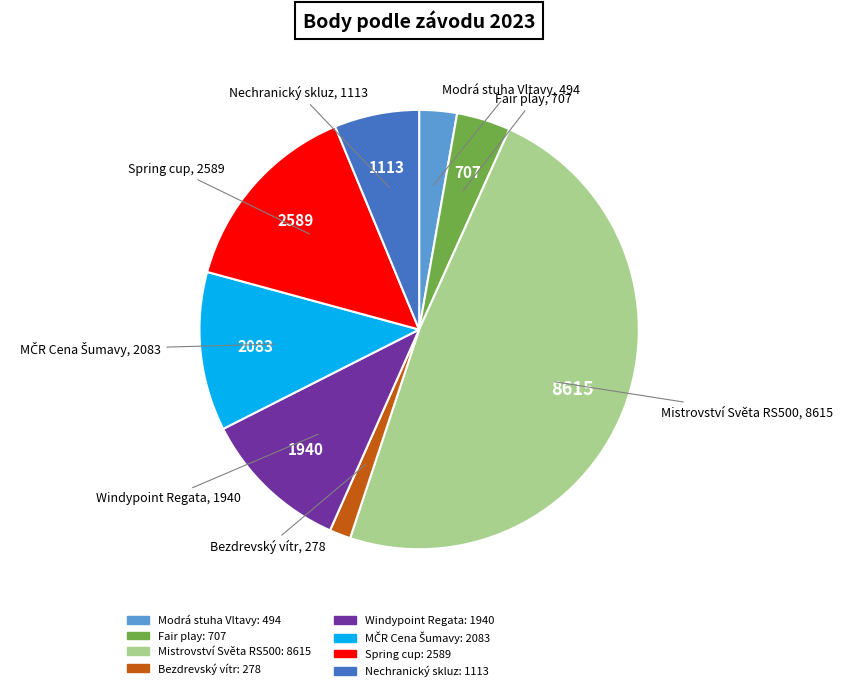

How many slices are in this pie chart?

8